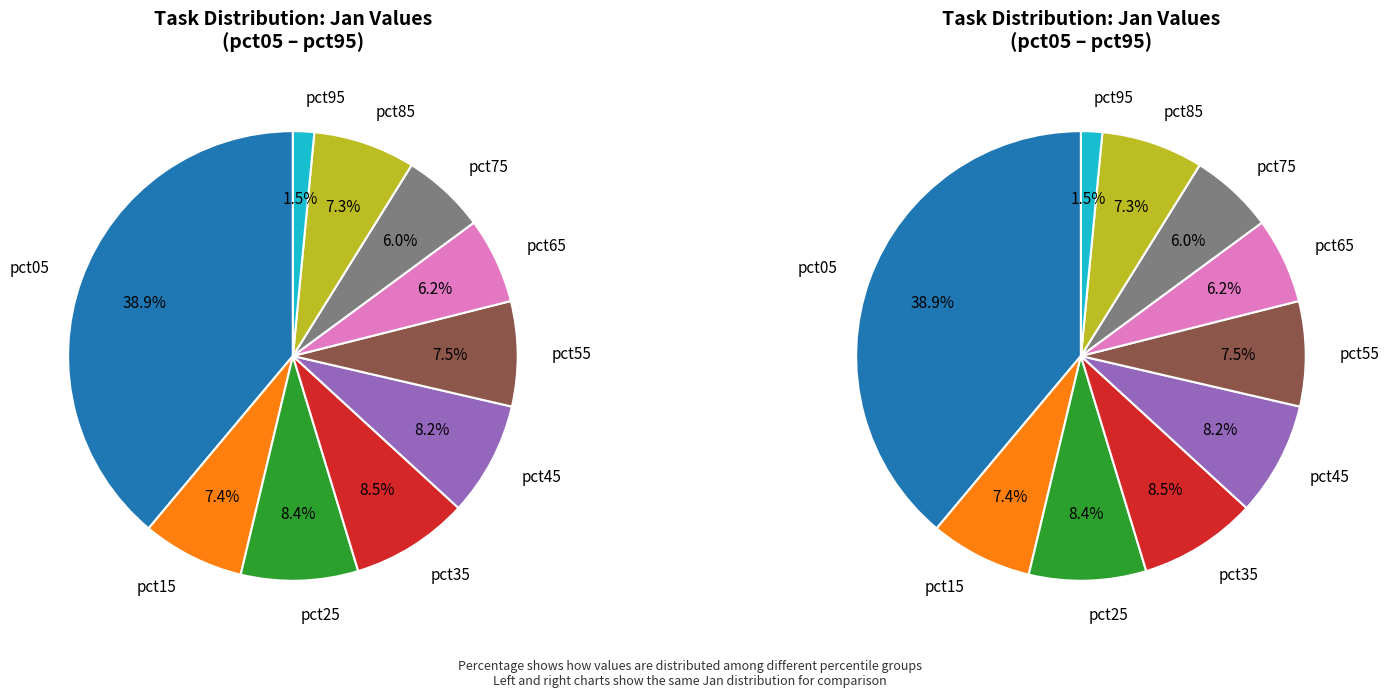

Is there a majority slice in this chart?

No